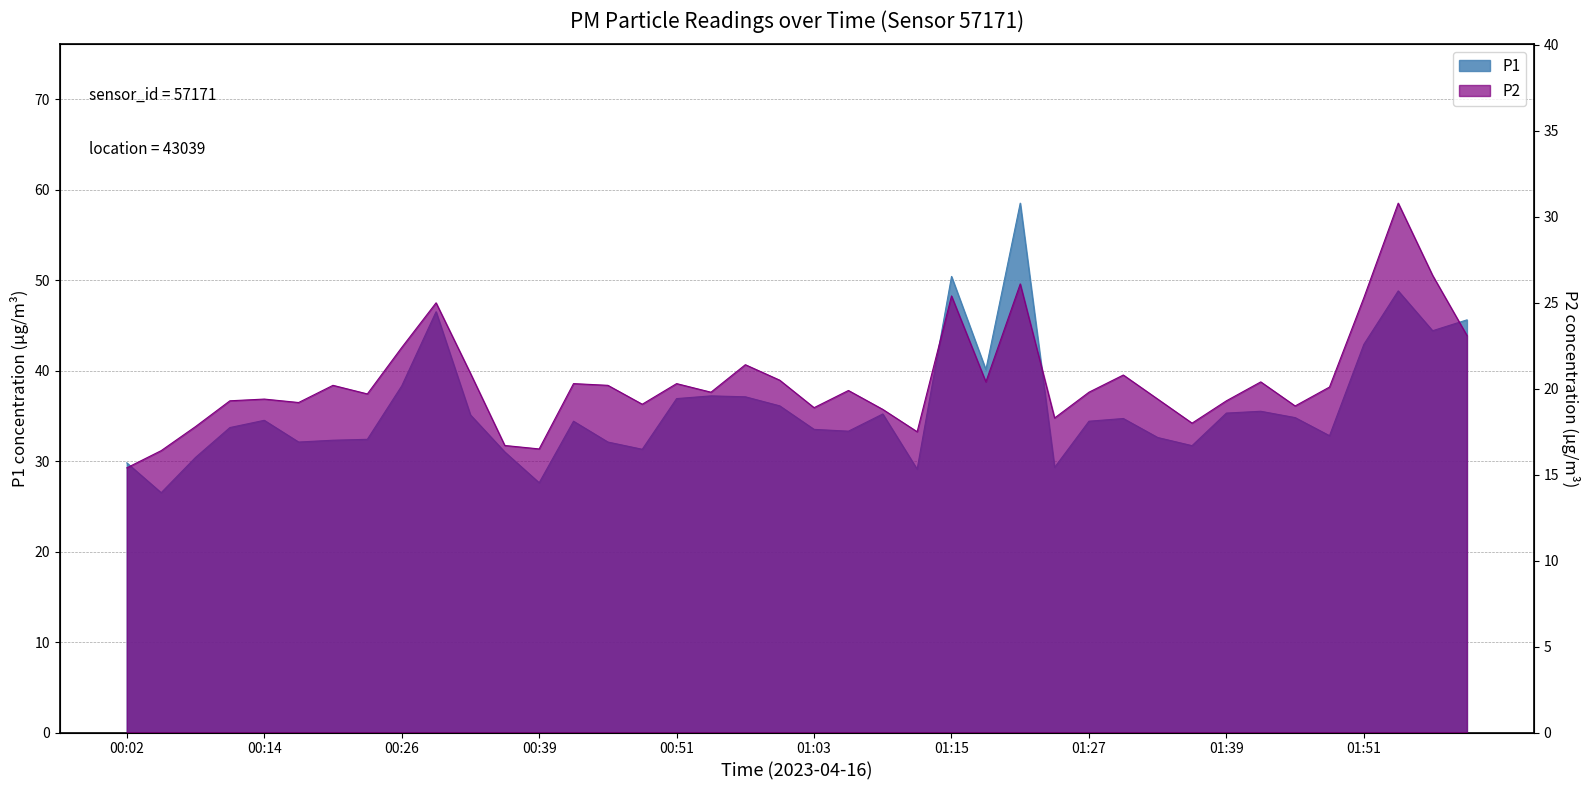

What is the value of the P2 point at the 35th from the left?

19.0